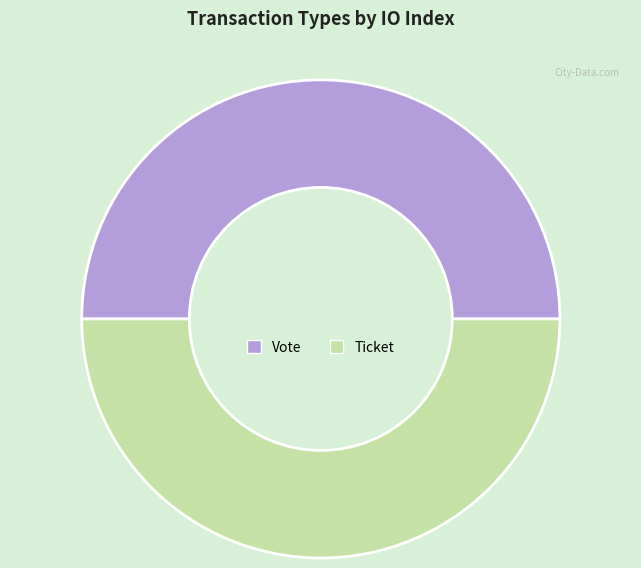

Do Ticket and Vote together represent more than half of the pie?

Yes